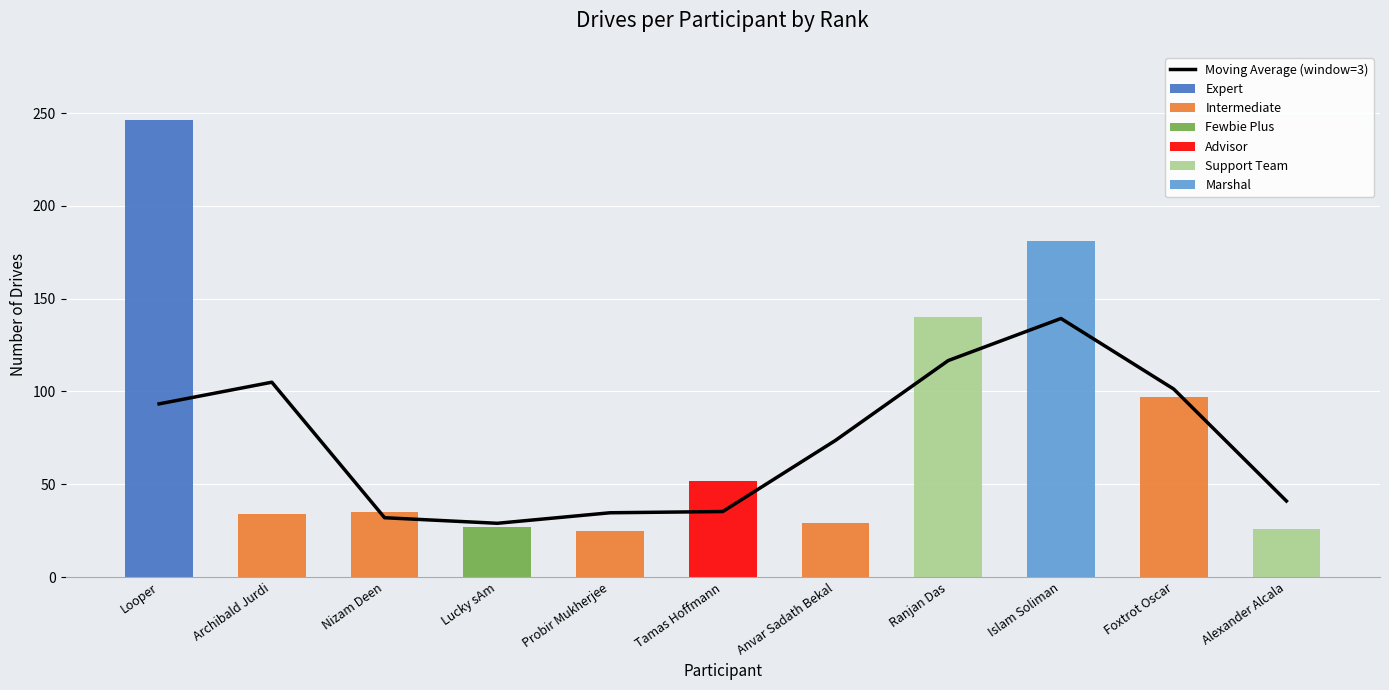

What is the label of the 9th bar from the left?

Islam Soliman